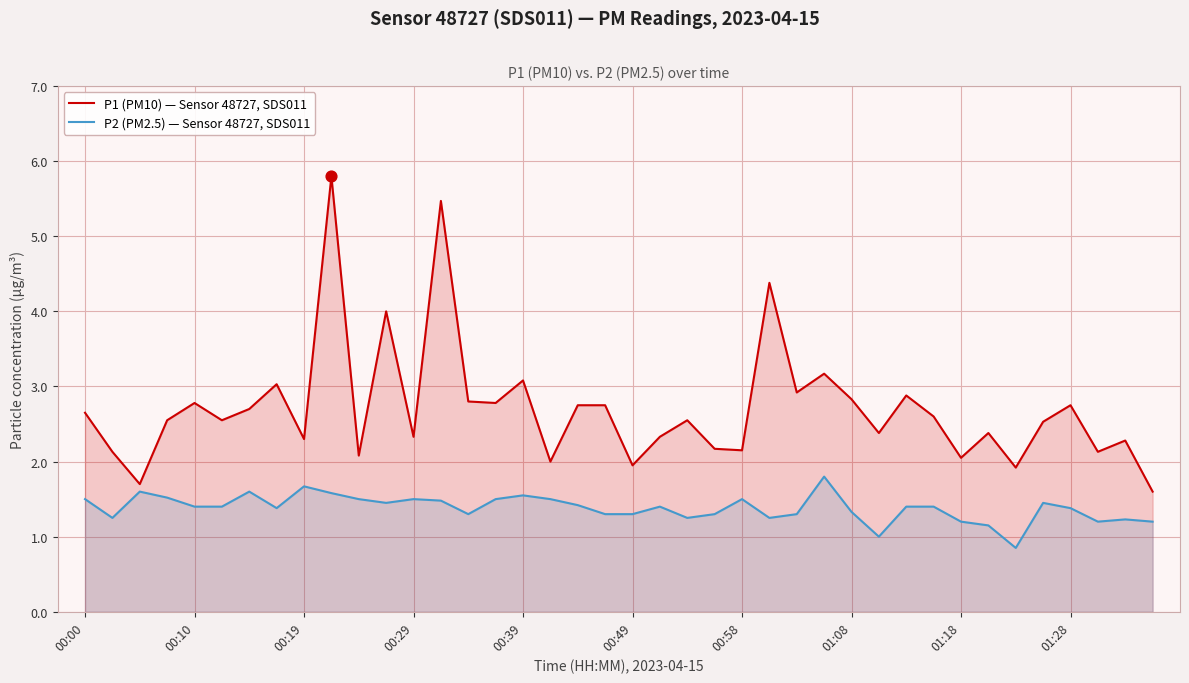

Is the value of P2 (PM2.5) — Sensor 48727, SDS011 at 38 greater than the value of P1 (PM10) — Sensor 48727, SDS011 at 22?

No